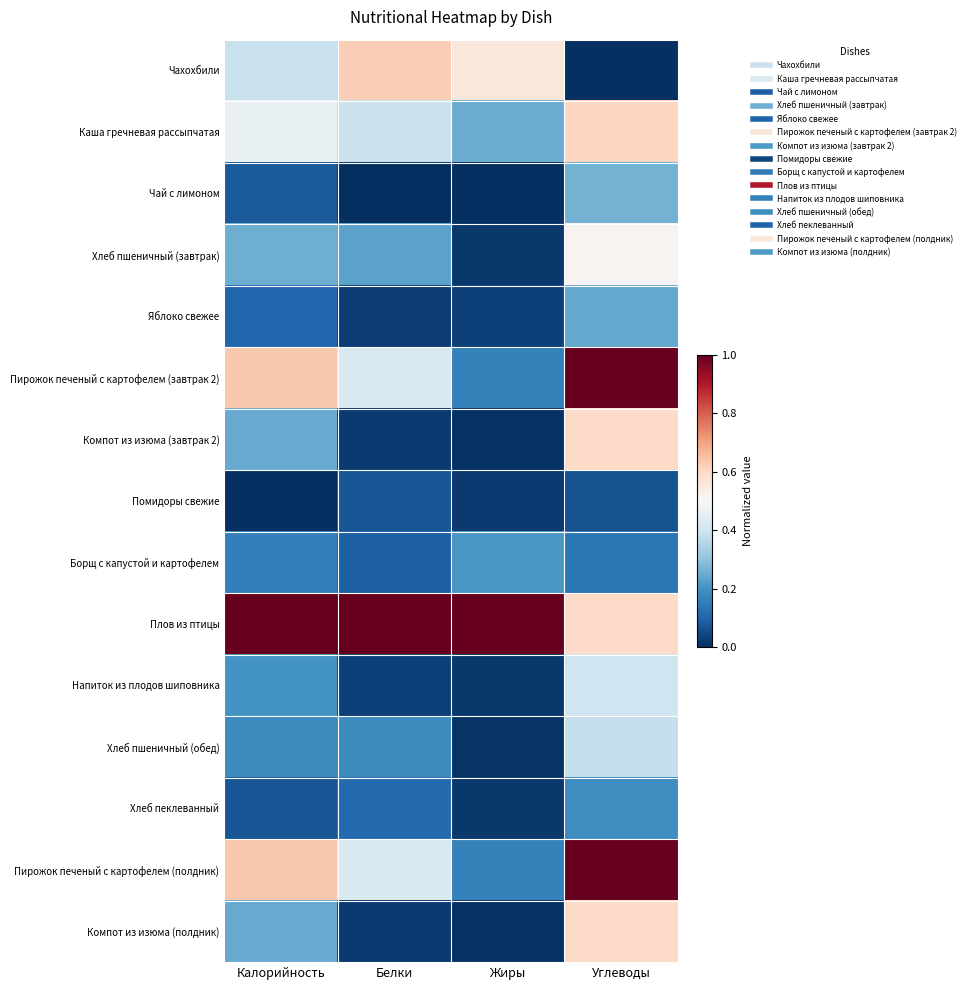

At which category is the sum across all series the highest?

Углеводы